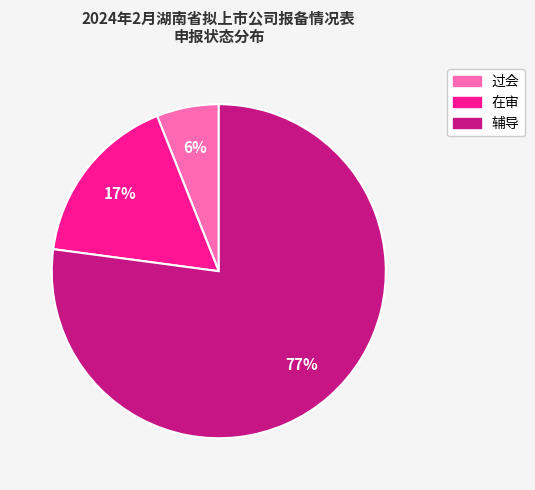

What is the largest slice in the pie chart?

辅导